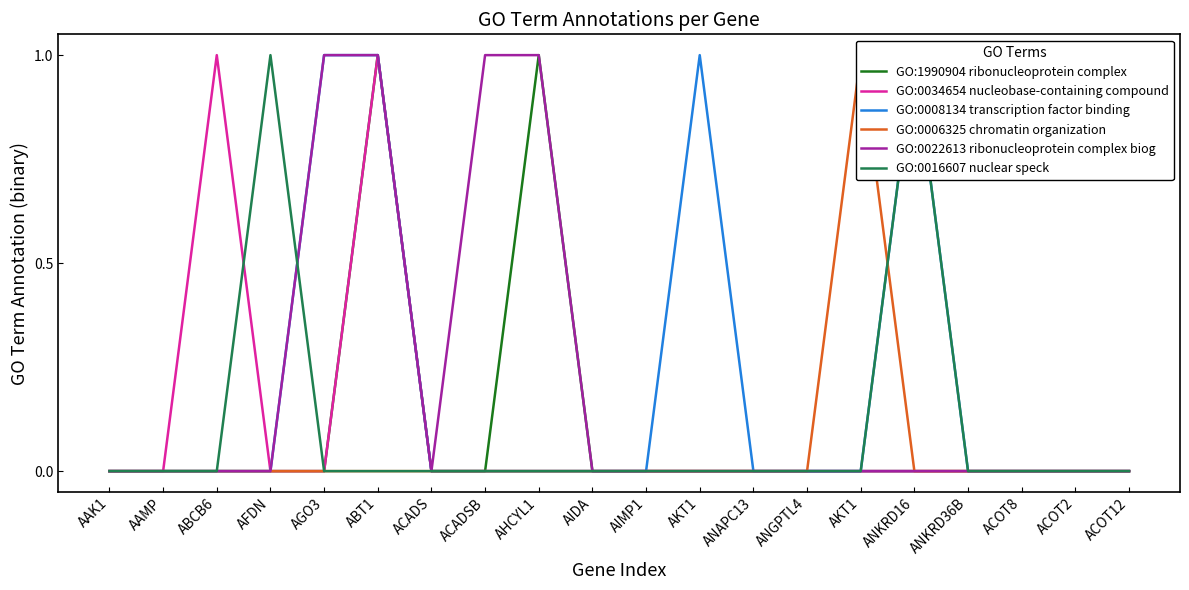

How many values in the GO:0006325 chromatin organization series exceed 0?

1